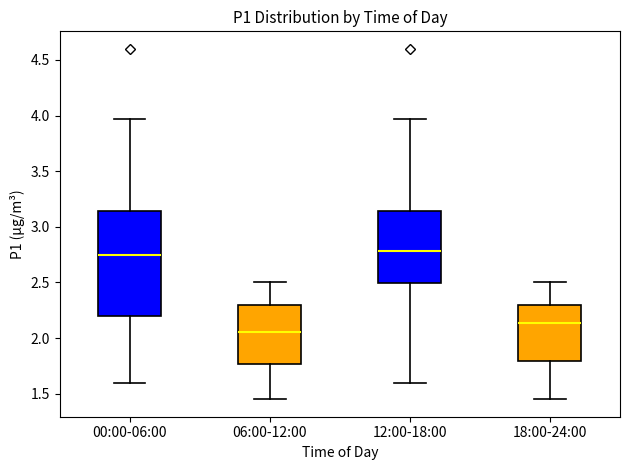

Which box's median line is the lowest?

06:00-12:00